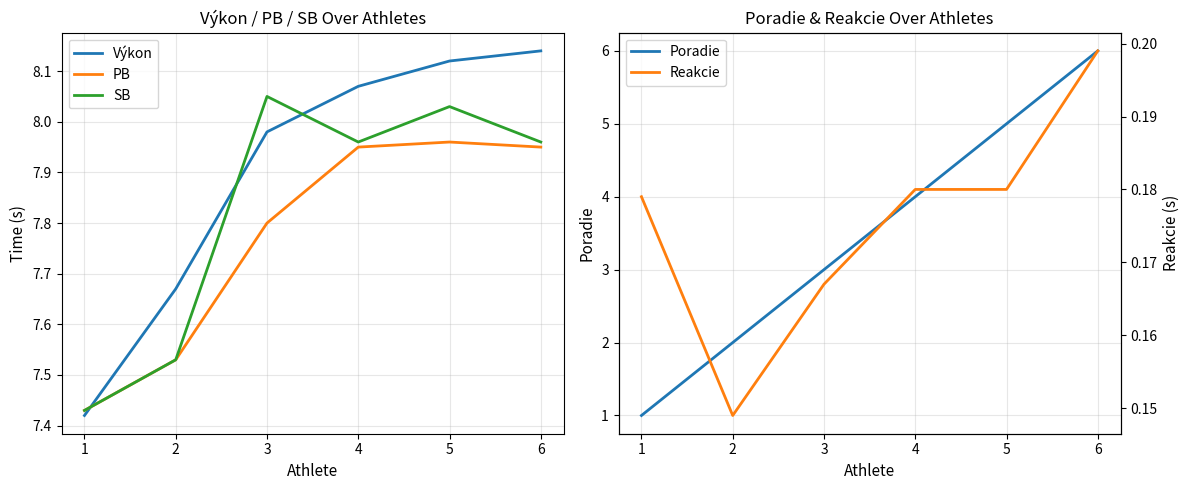

What is the total value across all series at 6?

30.2